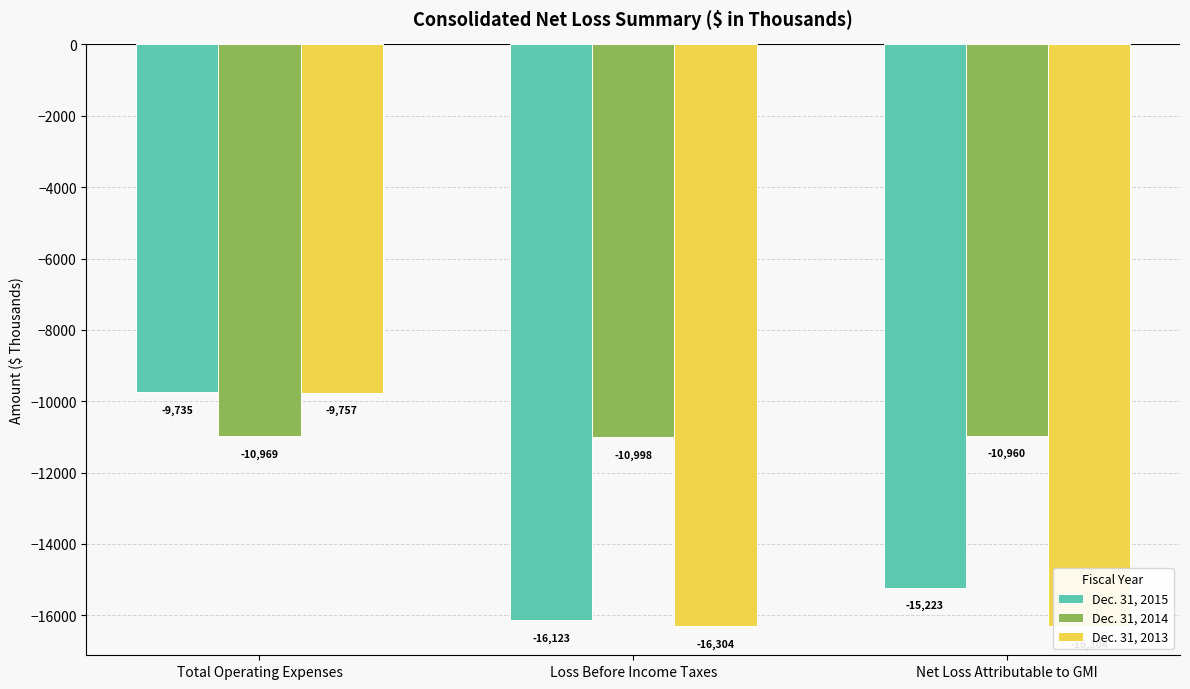

At which label does Dec. 31, 2013 reach its peak?

Total Operating Expenses